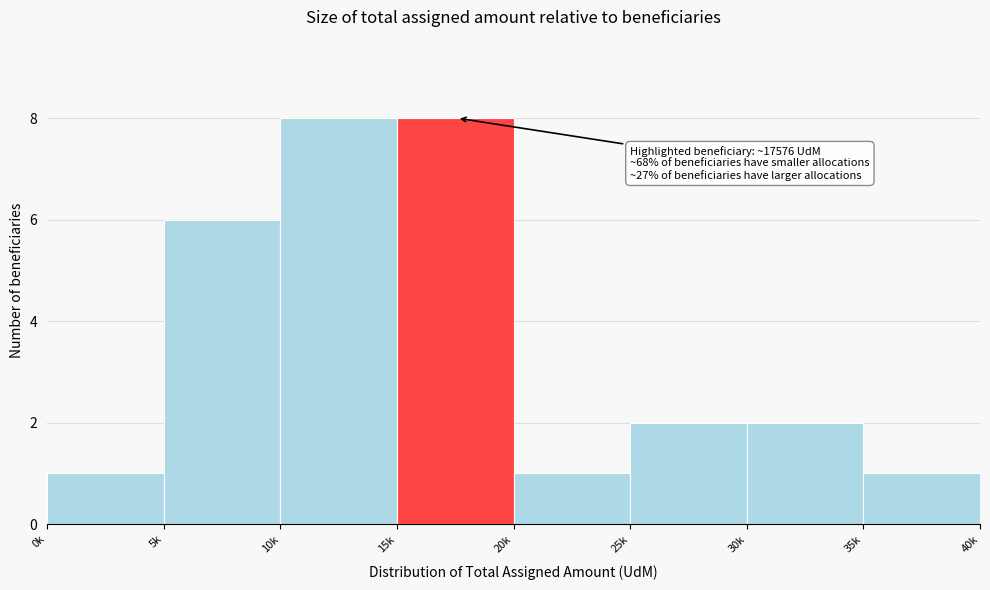

Reading left to right, transcribe all the data shown in this chart.

0k=1	5k=6	10k=8	15k=8	20k=1	25k=2	30k=2	35k=1